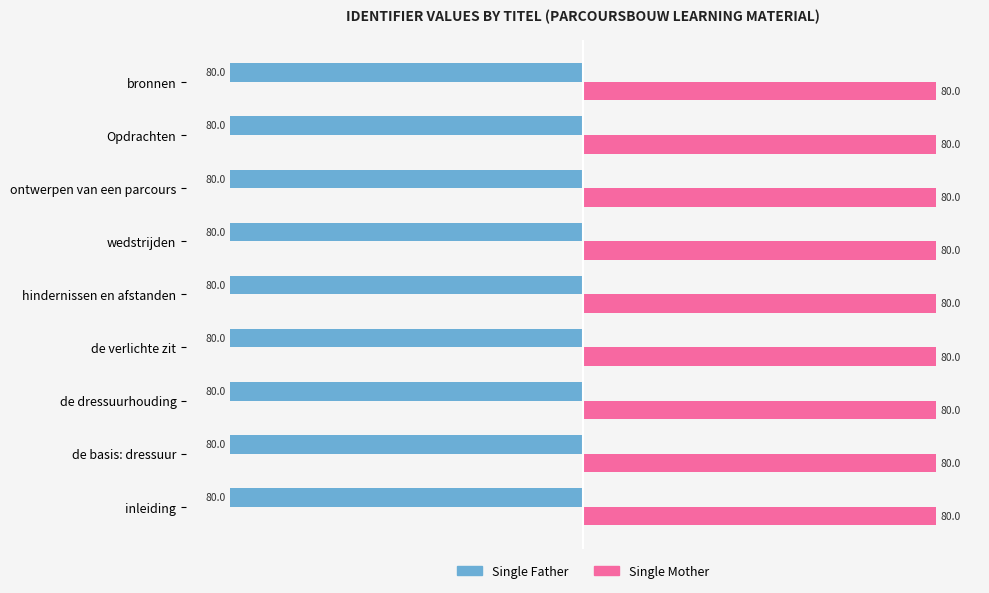

At how many categories does at least one series exceed 36?

9